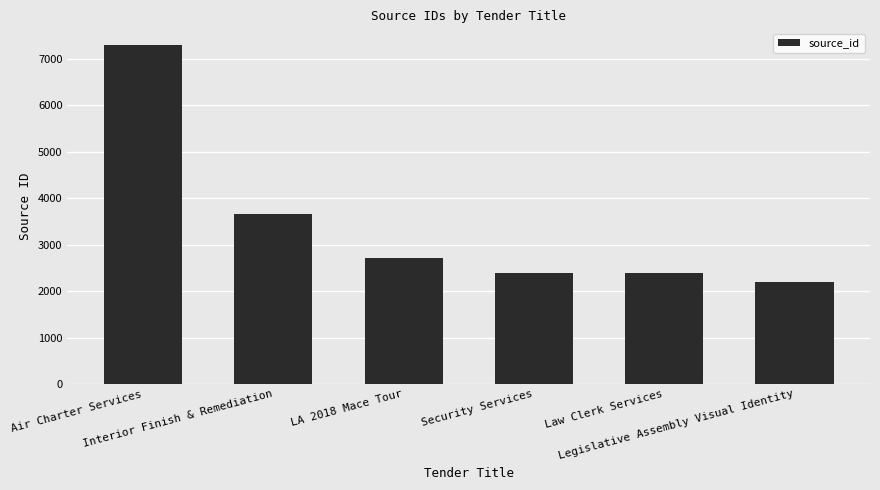

What is the change in value from Interior Finish & Remediation to Law Clerk Services?

-1264